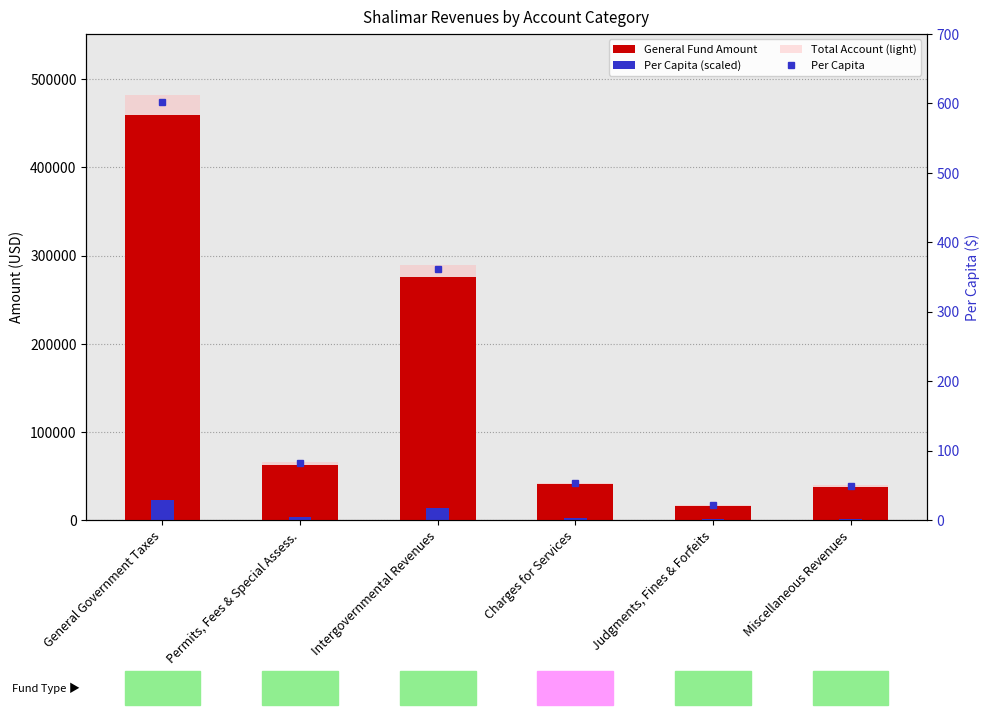

The value of Per Capita (scaled) at Miscellaneous Revenues is 1893.6. True or false?

True